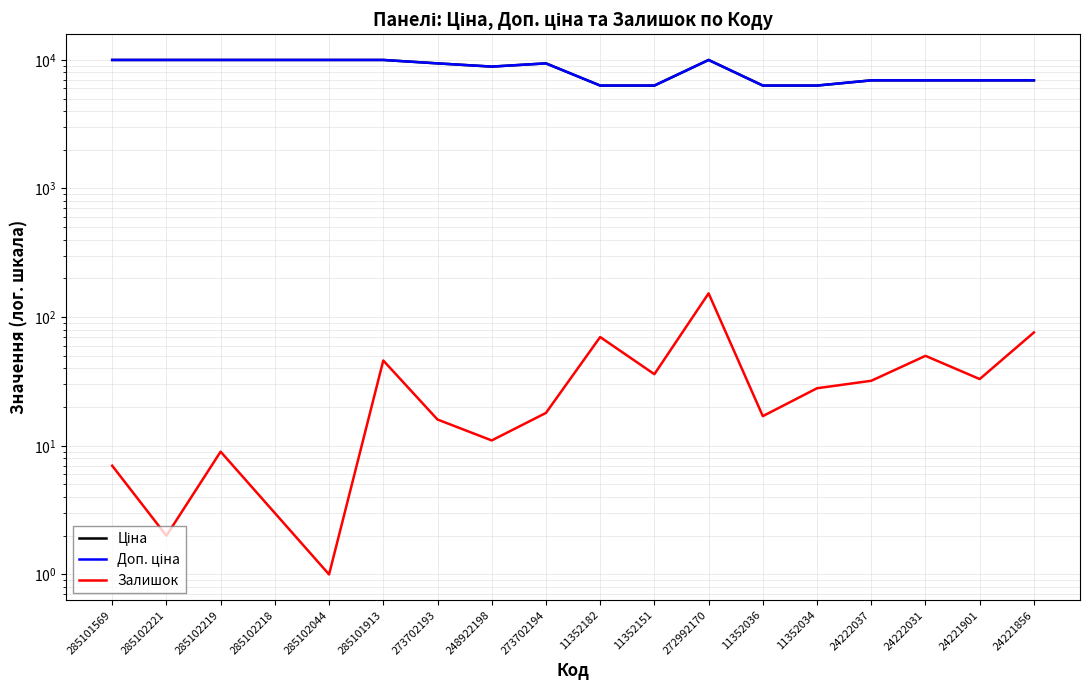

At 24222037, list the series in order from largest to smallest.

Ціна, Доп. ціна, Залишок